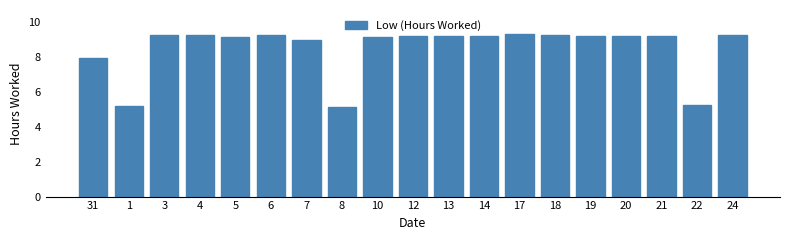

What is the sum of all values?

161.8